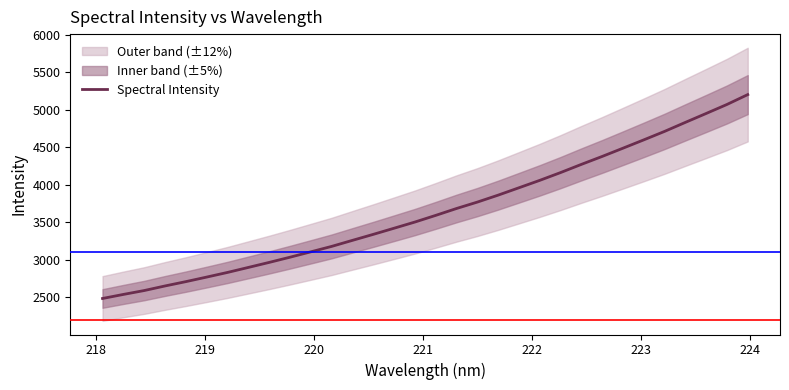

What is the value of the 28th point from the left?

4714.4